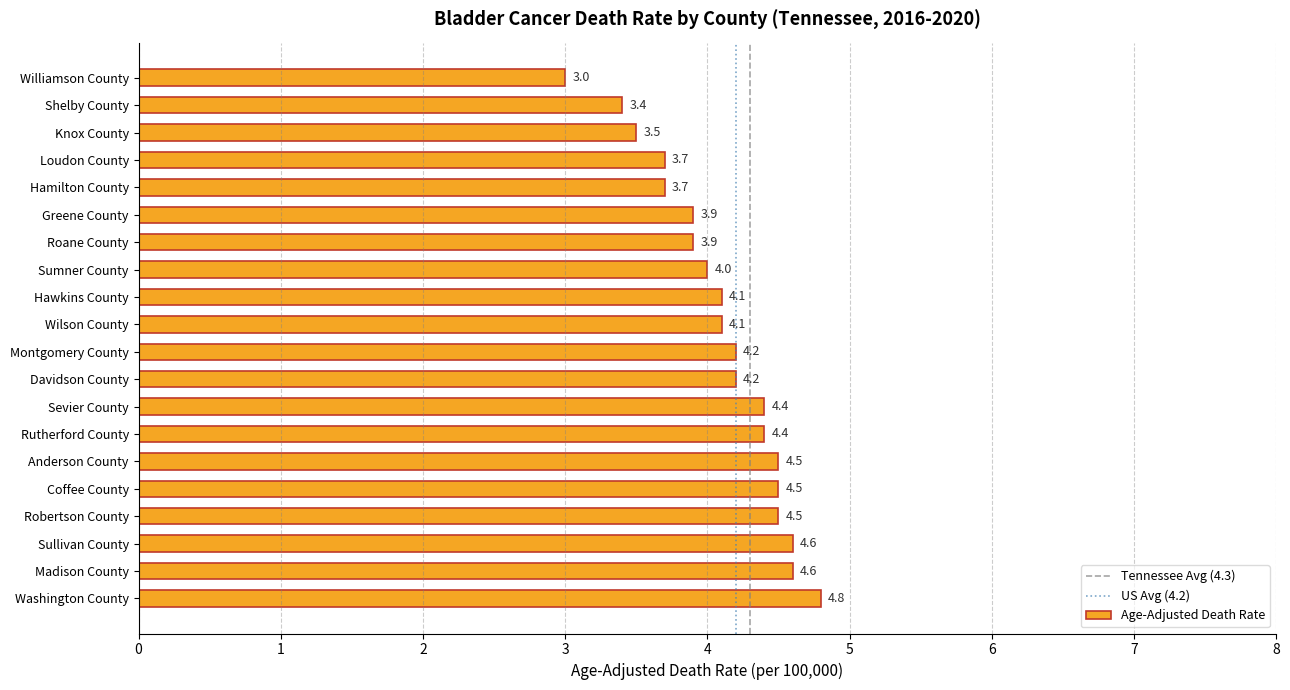

Which category has the lowest value across all series?

Williamson County